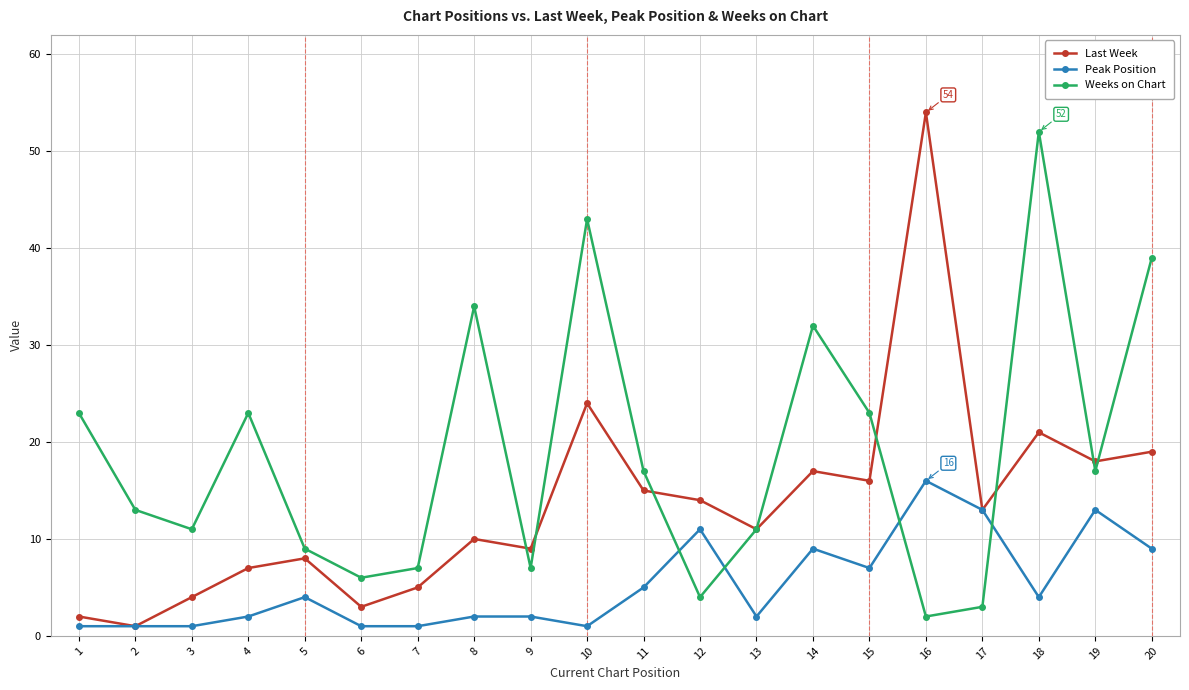

The Weeks on Chart series shows 9 at 5. True or false?

True